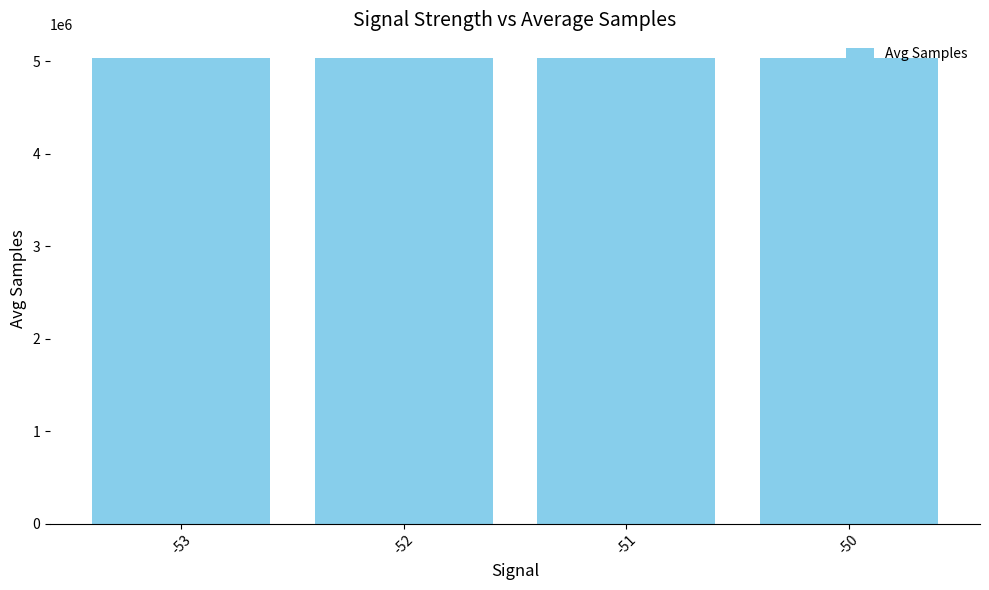

What is the value of the 2nd bar from the left?

5029470.0